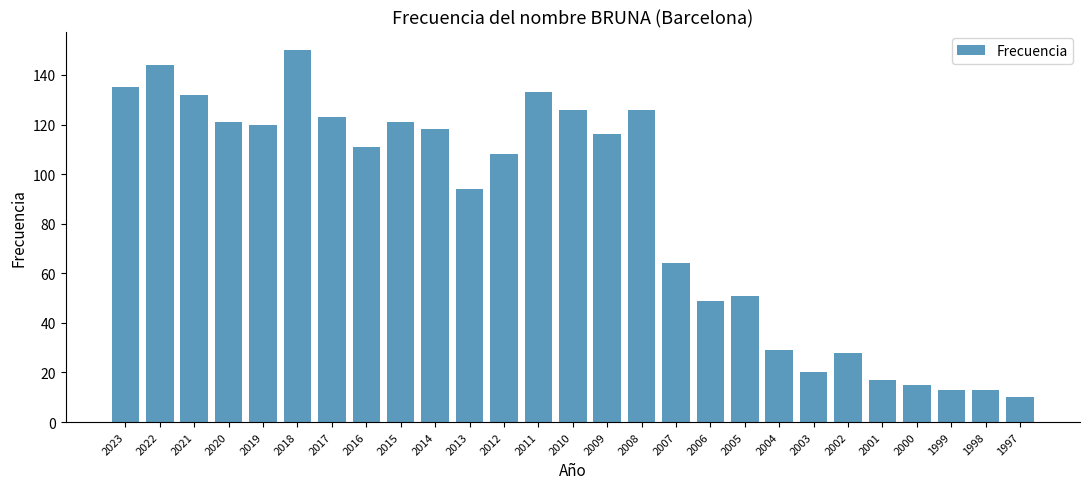

What is the sum of all values?

2287